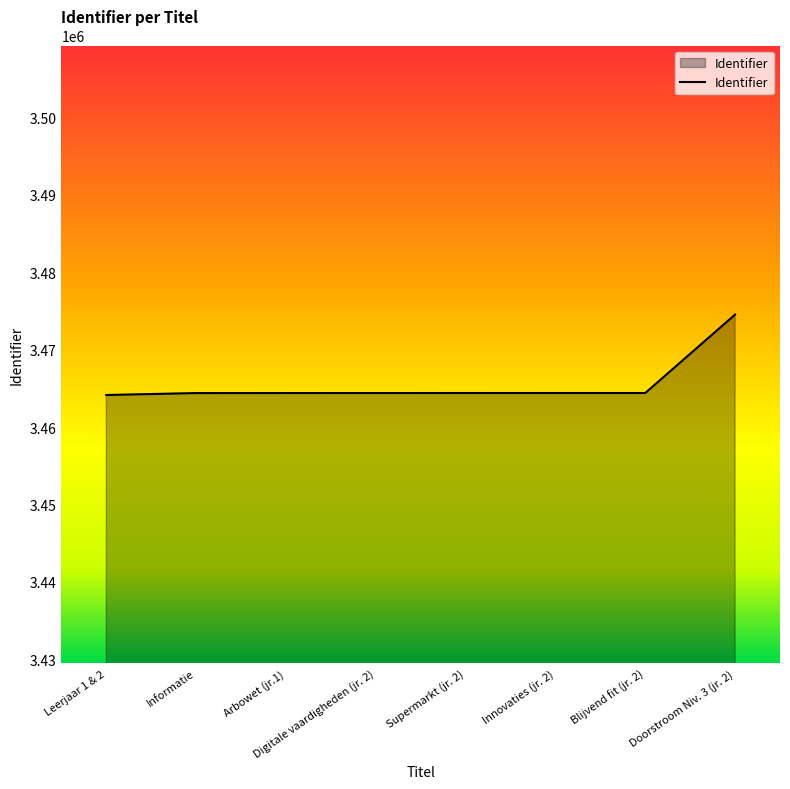

What is the change in value from Leerjaar 1 & 2 to Doorstroom Niv. 3 (jr. 2)?

+10385